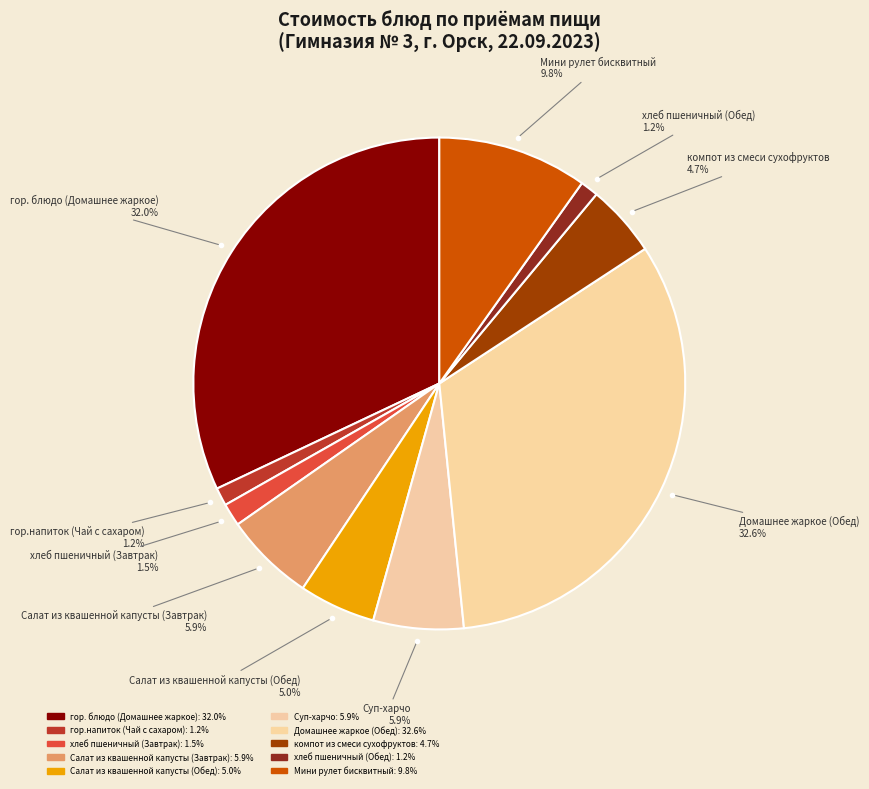

What percentage do Мини рулет бисквитный and Суп-харчо together represent?

15.8%